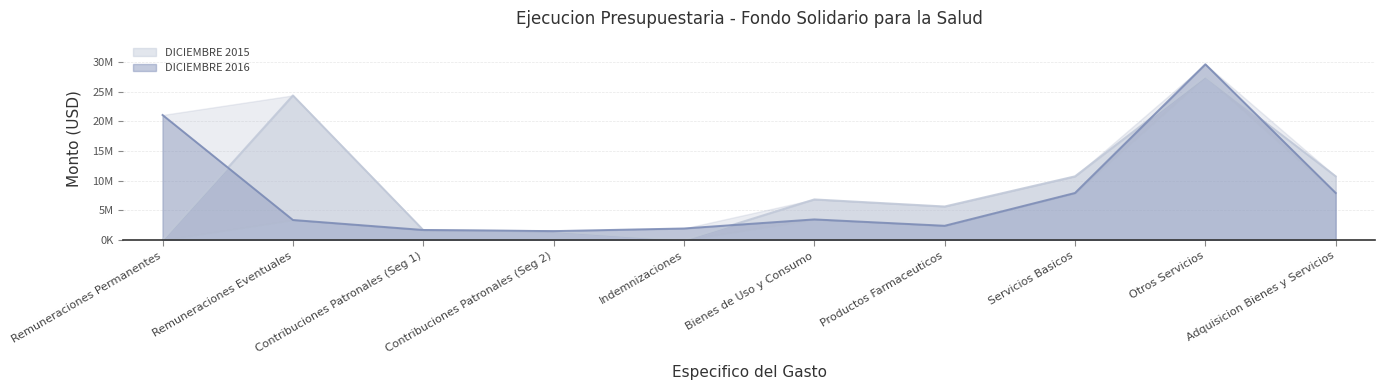

At which label does DICIEMBRE 2015 first exceed 6844334?

Remuneraciones Eventuales